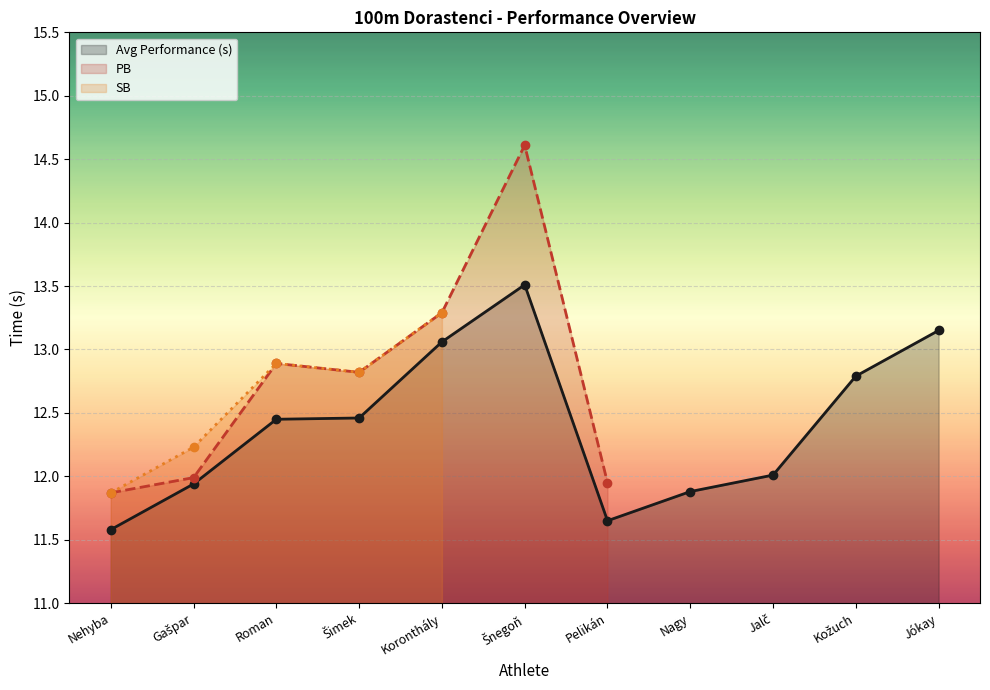

How many lines are shown in the chart?

3